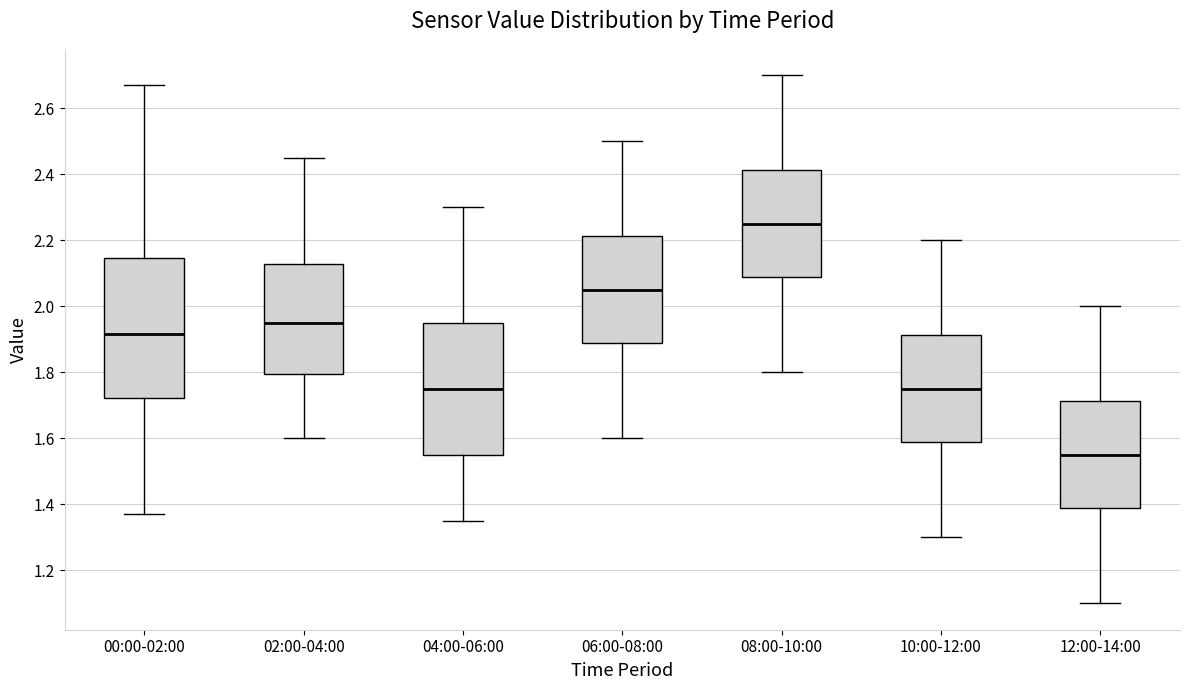

Reading left to right, transcribe this box plot: for each box, give where its median line is, the range the box spans, and where its two whiskers end, as read against the y-axis. The values are not printed on the chart, so give them approximately, as read against the axis.

00:00-02:00: median 1.92, box 1.72 to 2.14, whiskers 1.38 to 2.68
02:00-04:00: median 1.96, box 1.80 to 2.12, whiskers 1.60 to 2.46
04:00-06:00: median 1.76, box 1.56 to 1.96, whiskers 1.36 to 2.30
06:00-08:00: median 2.06, box 1.88 to 2.22, whiskers 1.60 to 2.50
08:00-10:00: median 2.26, box 2.08 to 2.42, whiskers 1.80 to 2.70
10:00-12:00: median 1.76, box 1.58 to 1.92, whiskers 1.30 to 2.20
12:00-14:00: median 1.56, box 1.38 to 1.72, whiskers 1.10 to 2.00